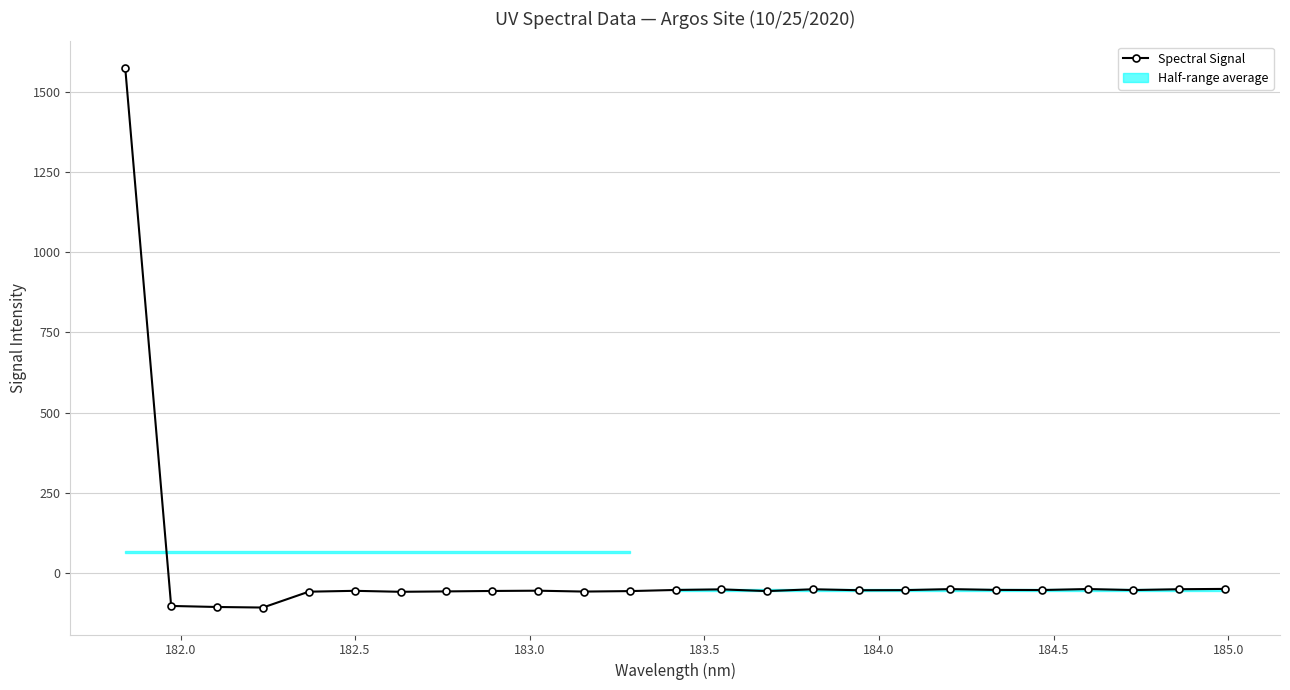

What is the maximum value for Spectral Signal?

1574.7